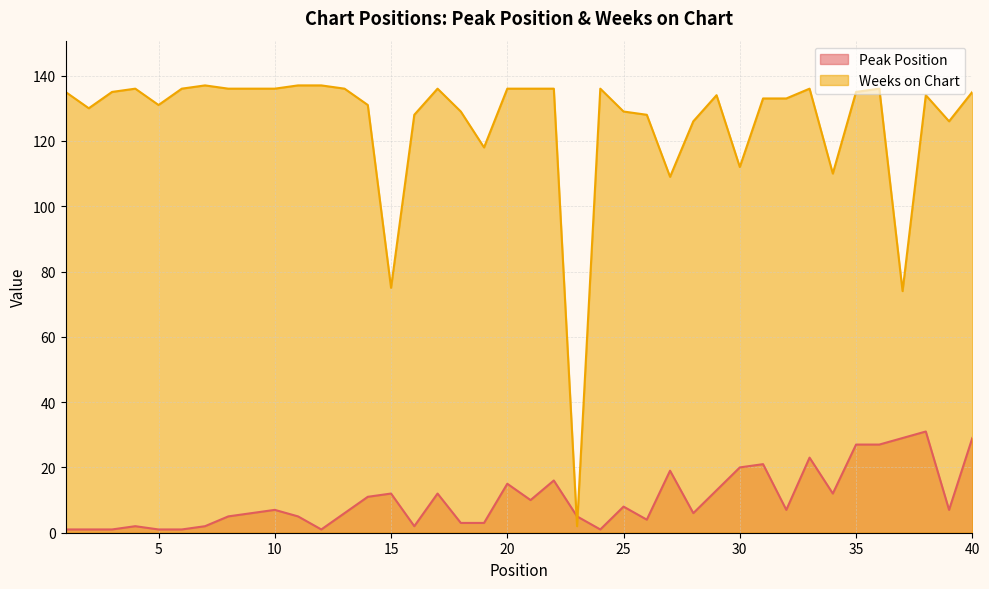

Between 16 and 24, which series saw the biggest shift?

Weeks on Chart